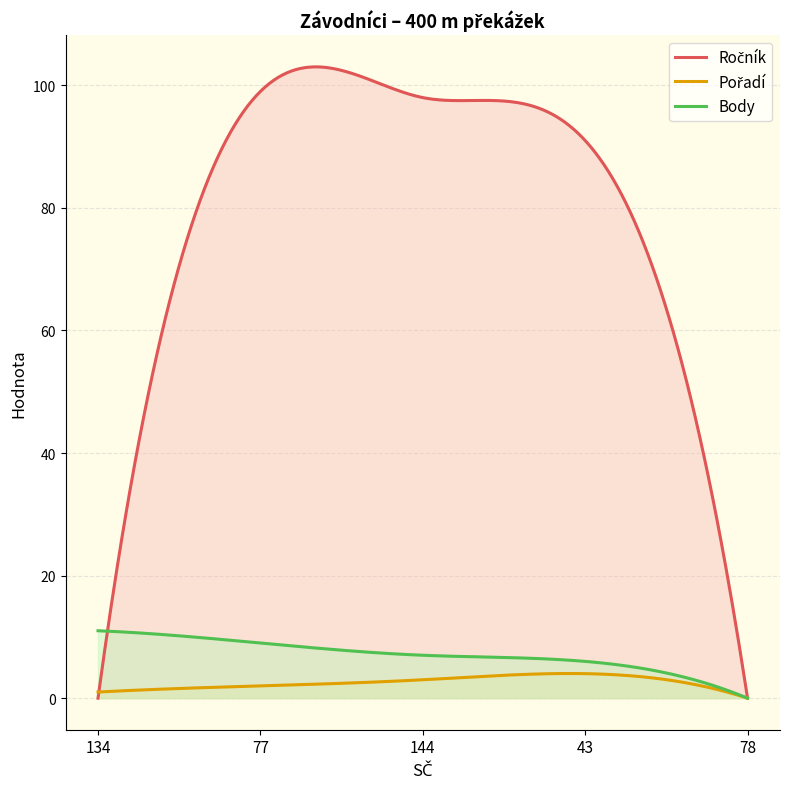

Where do Ročník and Pořadí first cross each other?

134 and 77